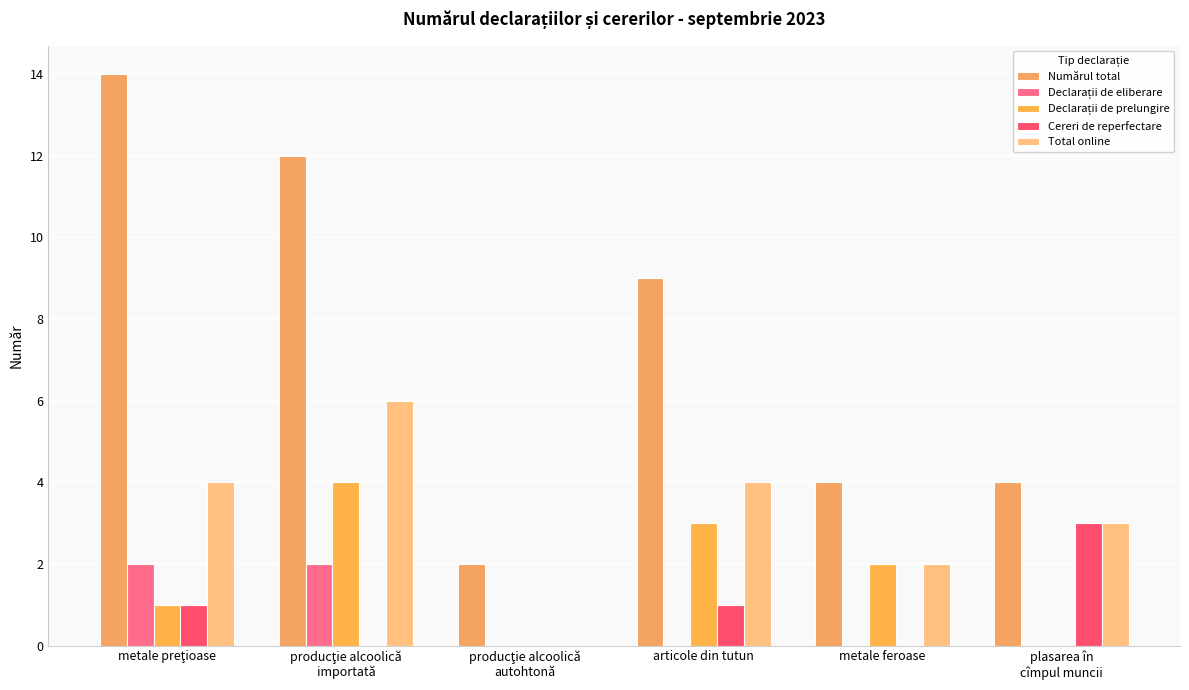

Are the bars grouped side by side (vs. stacked)?

Yes